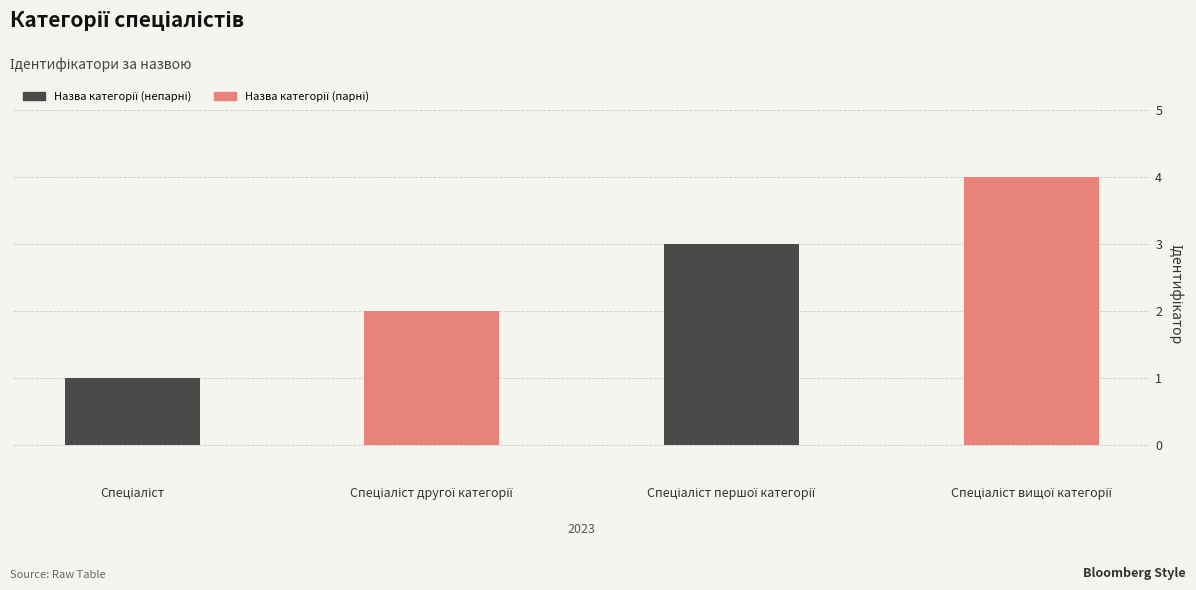

What is the maximum value shown in the chart?

4